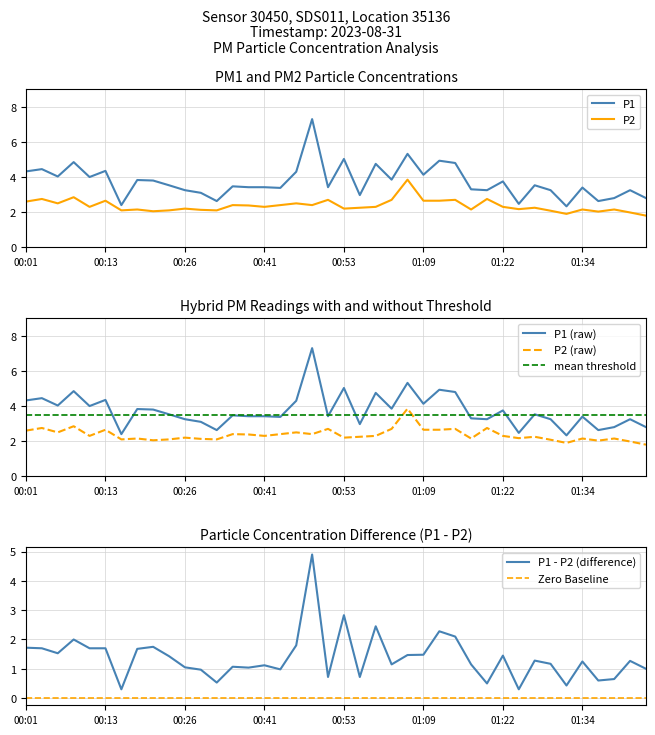

Is the value of P2 at 00:36 greater than the value of P1 at 01:19?

No